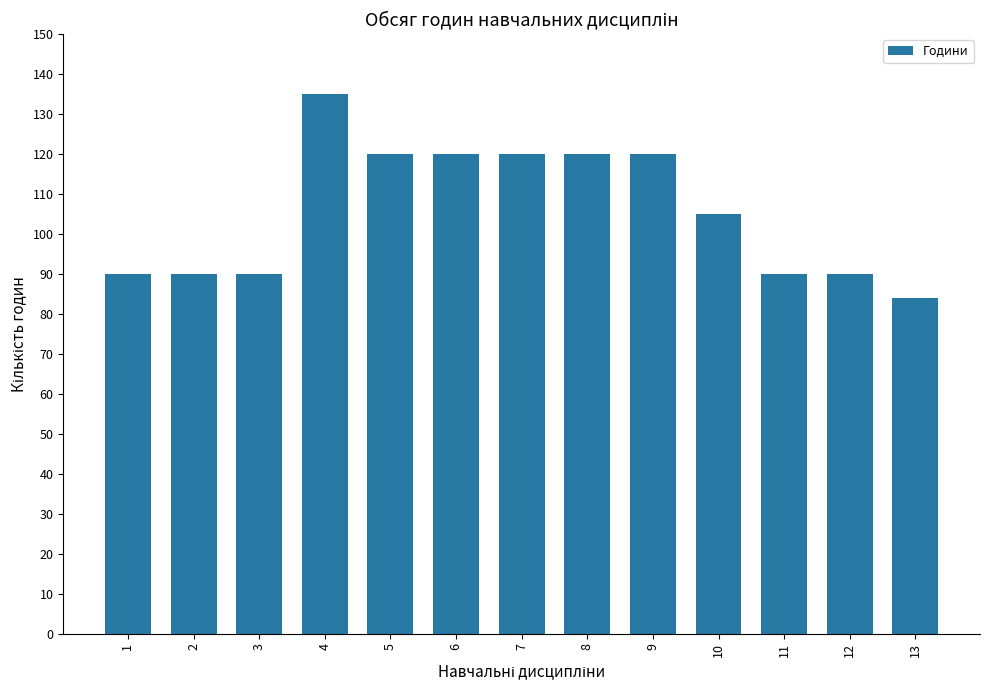

True or false: the data shows 135 at 4.

True